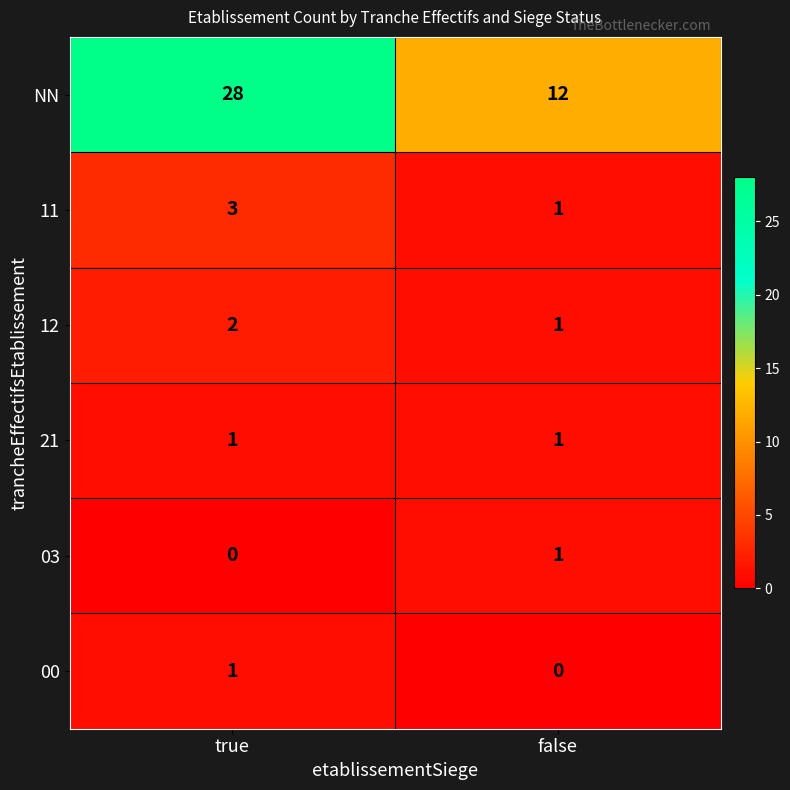

Reading left to right, list all the values displayed in this chart.

NN: true=28	false=12
11: true=3	false=1
12: true=2	false=1
21: true=1	false=1
03: true=0	false=1
00: true=1	false=0